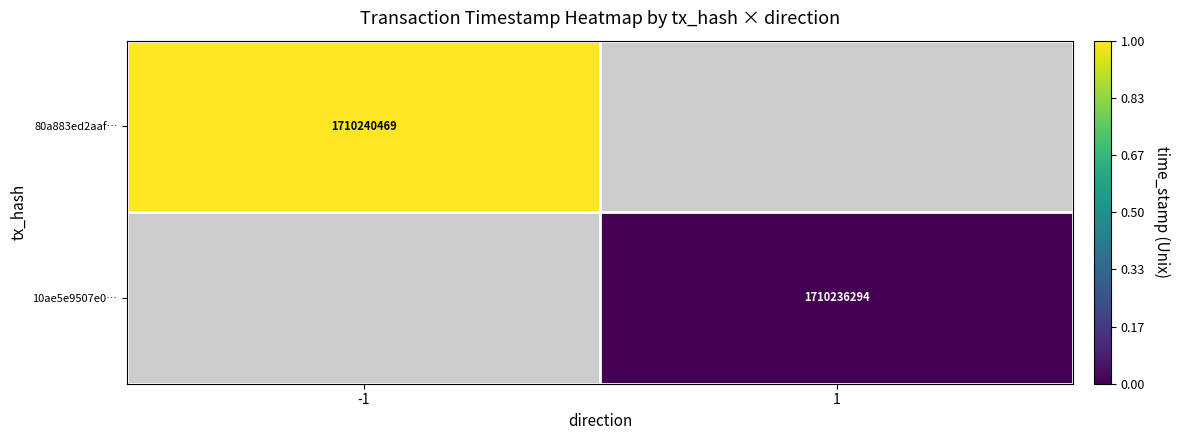

Is it true that 80a883ed2aaf… equals 1710240469 at -1?

True